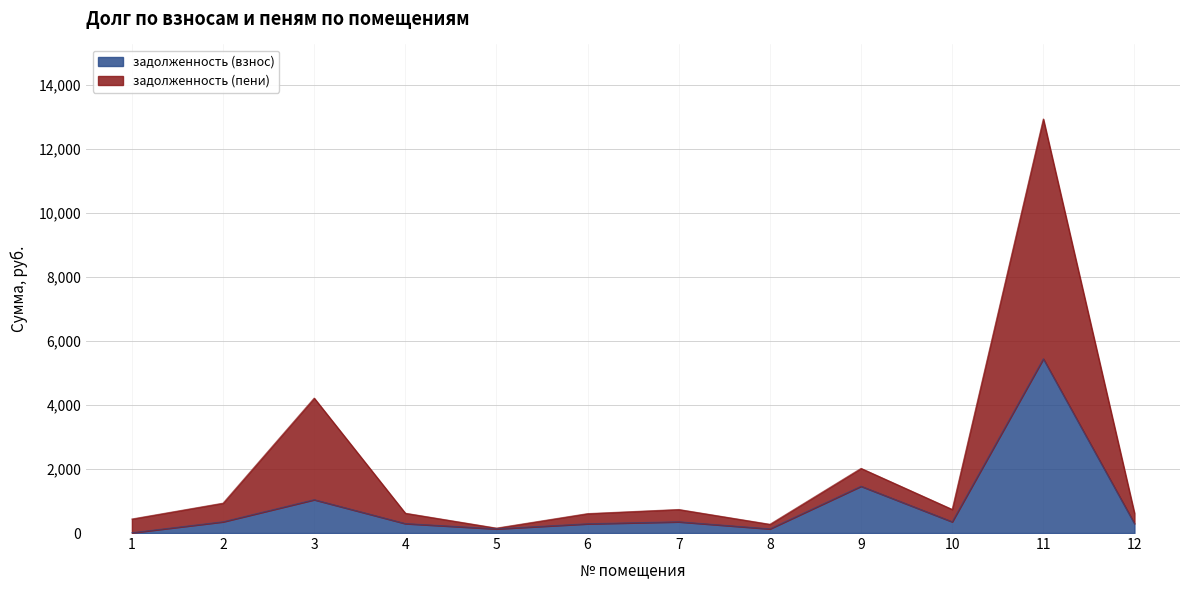

Where is the first local maximum for задолженность (пени)?

3